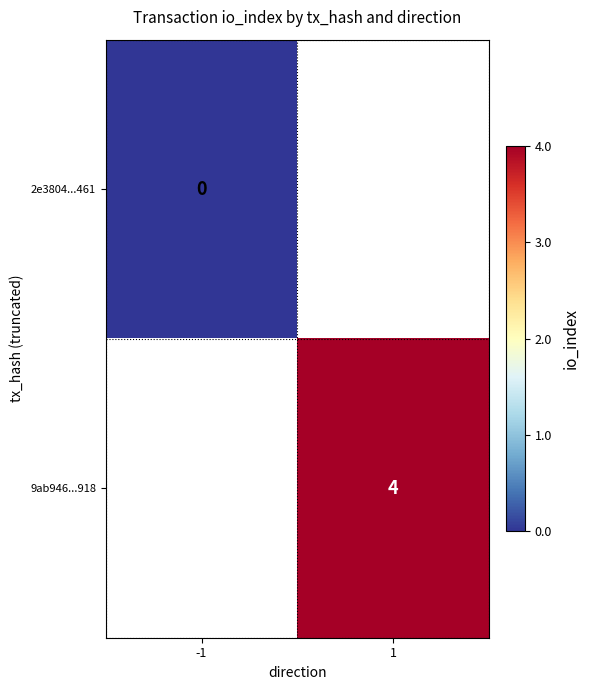

Is the value of 2e3804...461 at -1 greater than the value of 9ab946...918 at 1?

No